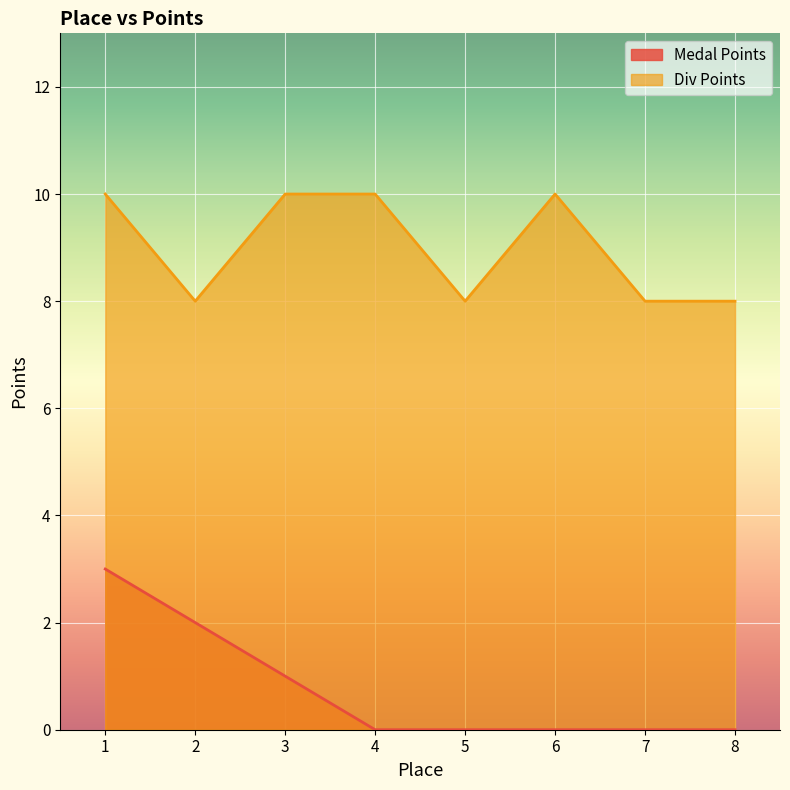

Which series changed the most between 4 and 7?

Div Points